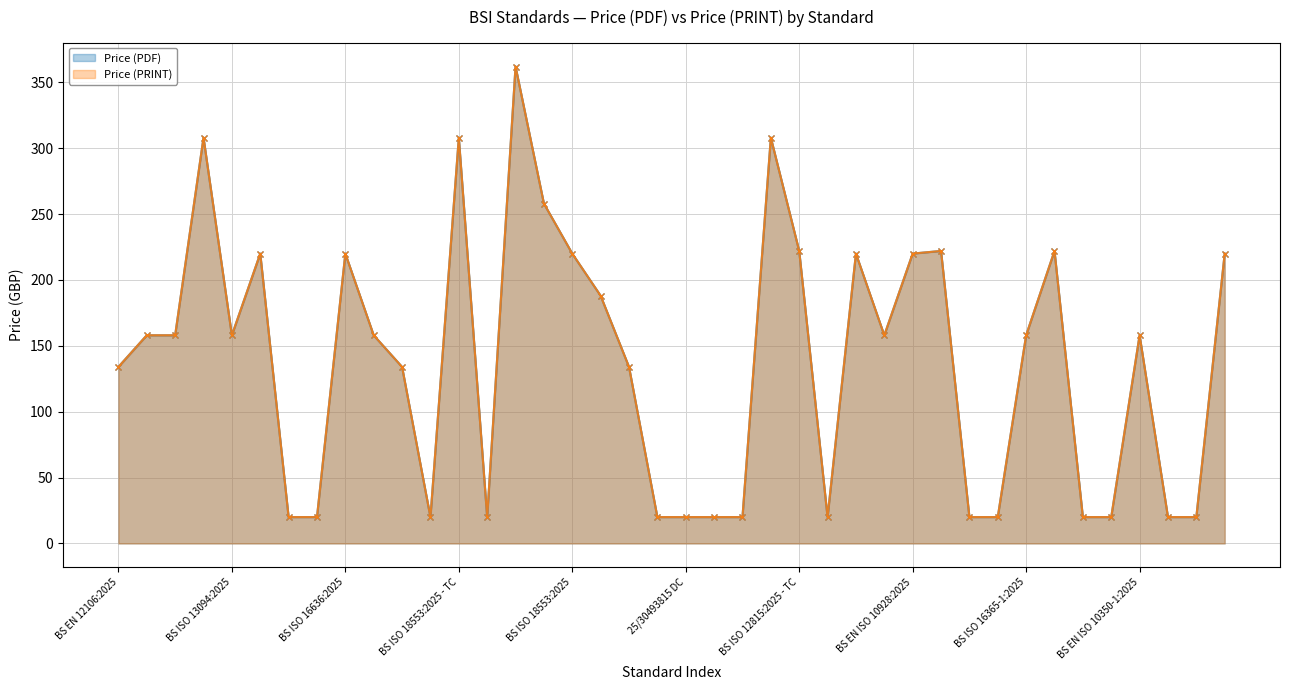

At which label does Price (PRINT) reach its minimum?

25/30457420 DC